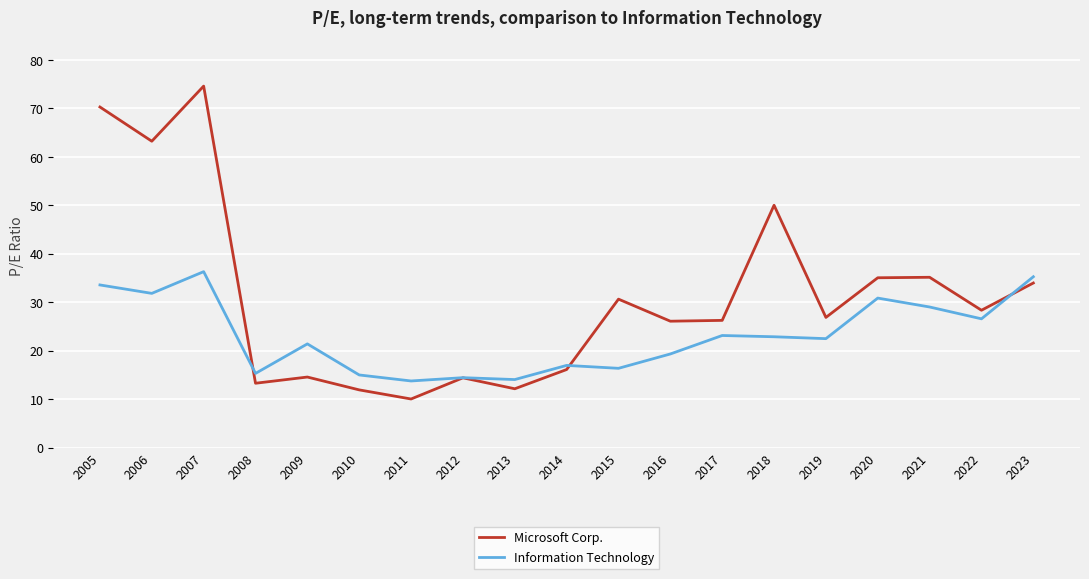

After their last crossing, which series has the higher values: Information Technology or Microsoft Corp.?

Information Technology